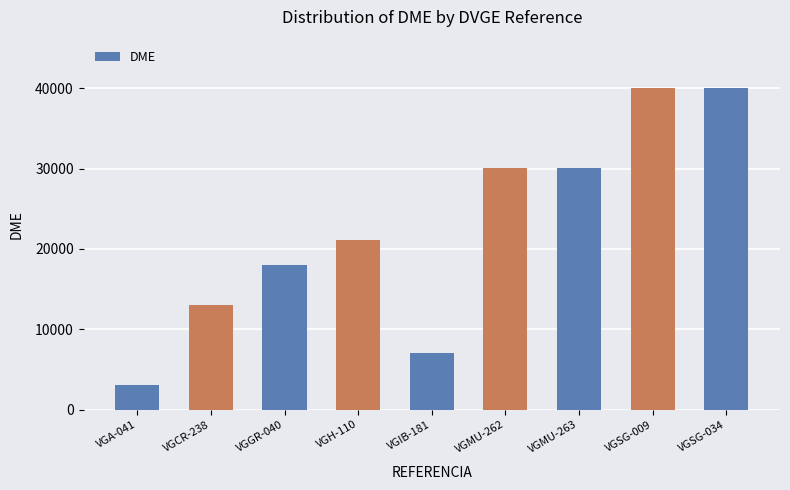

What is the difference between the second highest and minimum values?

36955